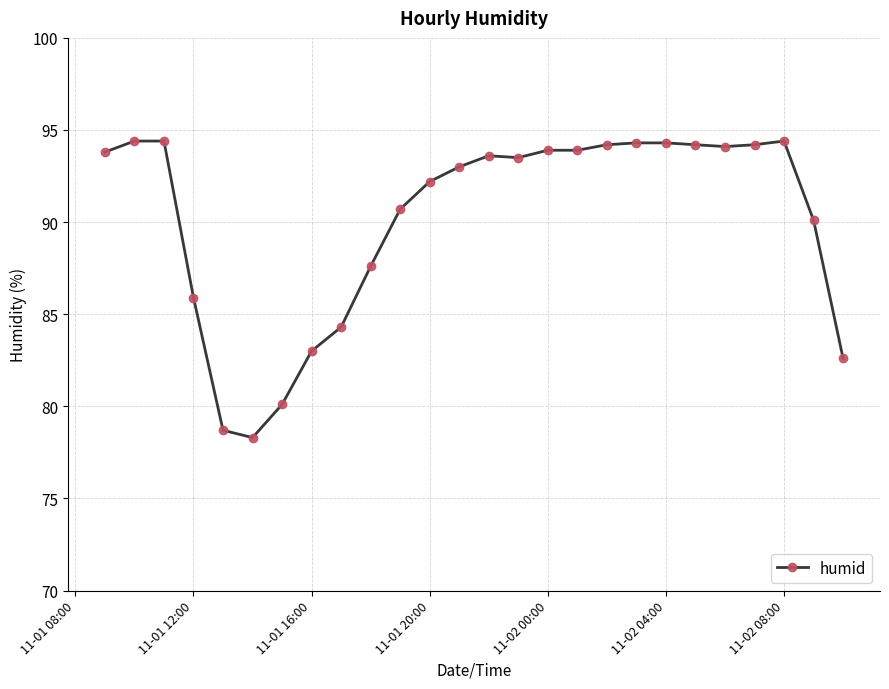

What is the greatest value displayed?

94.4